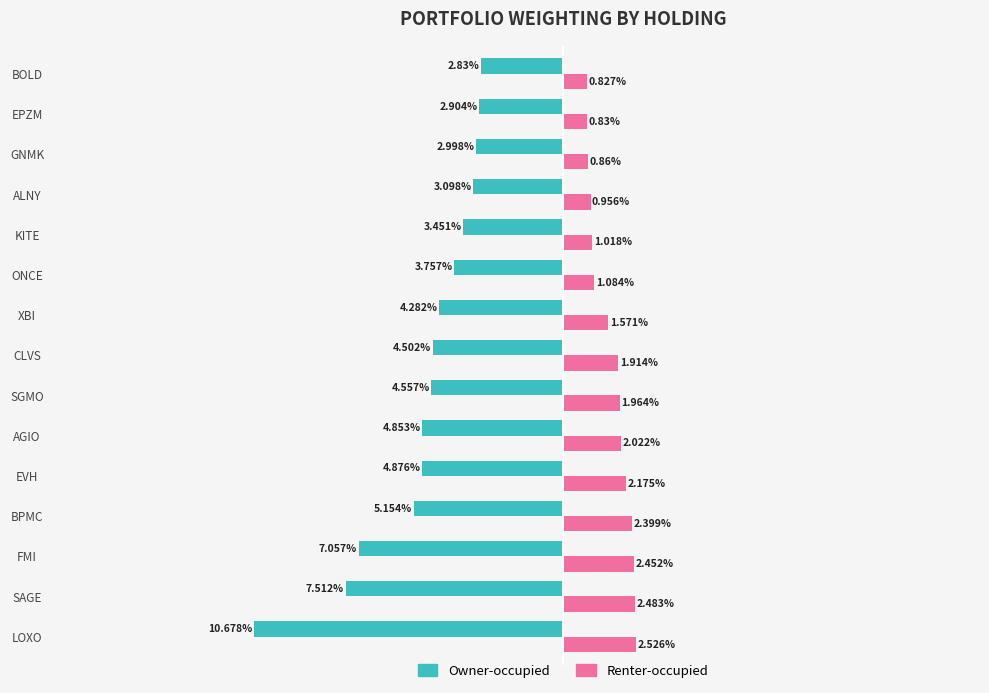

Which series has the largest total across all categories?

Renter-occupied